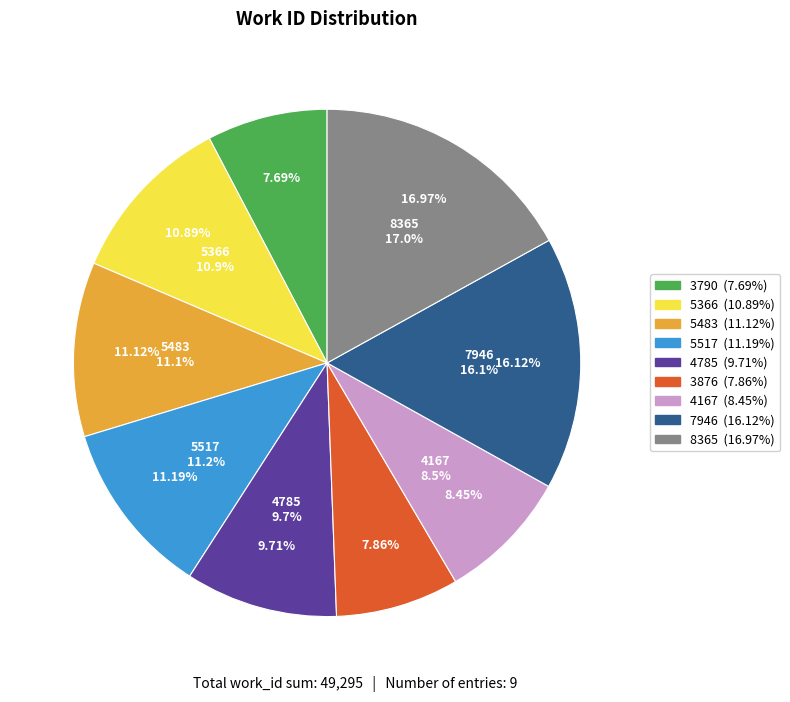

What is the change in value from 5483 to 4785?

-698